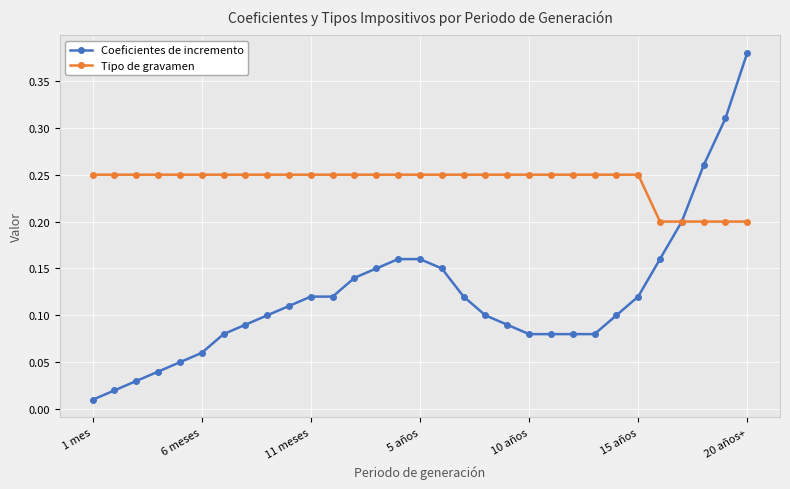

Rank the series by their average value, from lowest to highest.

Coeficientes de incremento, Tipo de gravamen